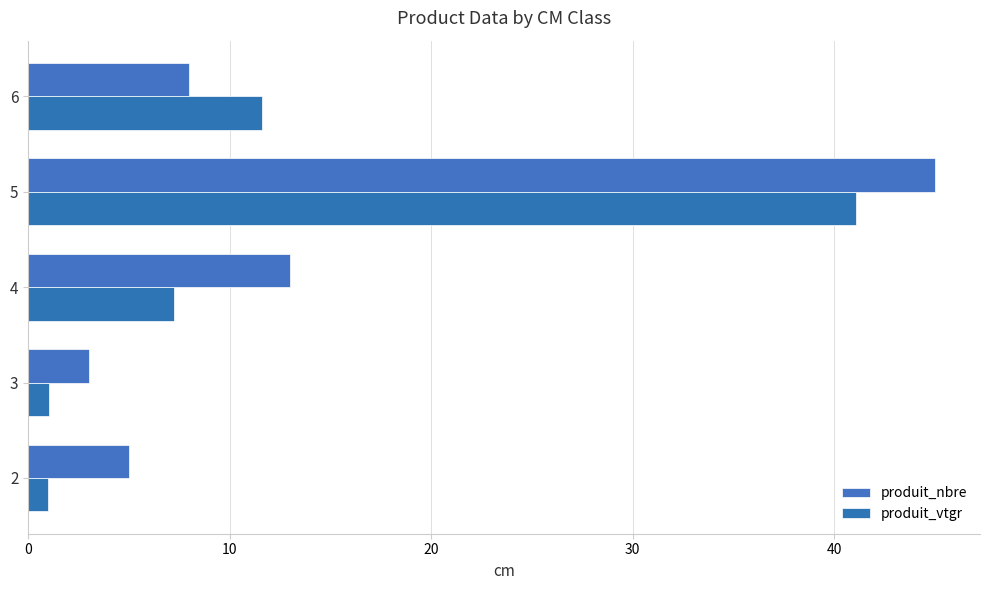

What are all the series names shown in the legend?

produit_nbre, produit_vtgr